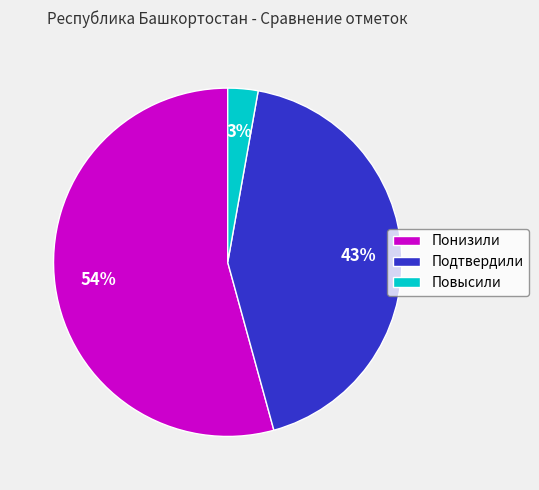

To the nearest percent, what percentage of the pie is Подтвердили?

43%